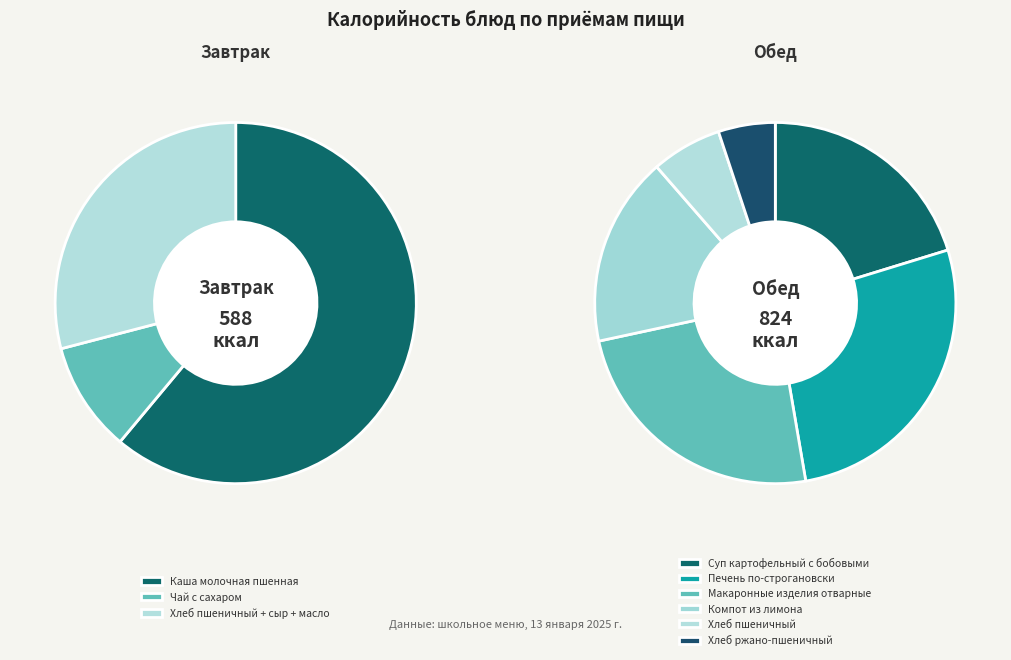

What is the change in value from Хлеб пшеничный + сыр + масло to Макаронные изделия отварные?

+29.6